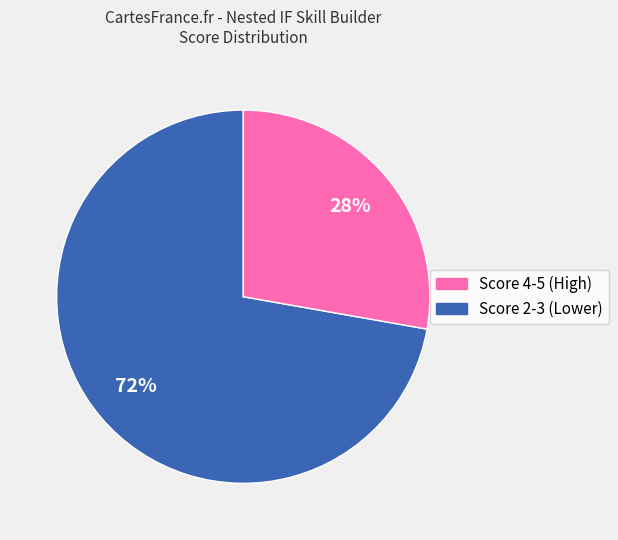

To the nearest percent, what is the average slice percentage?

50%